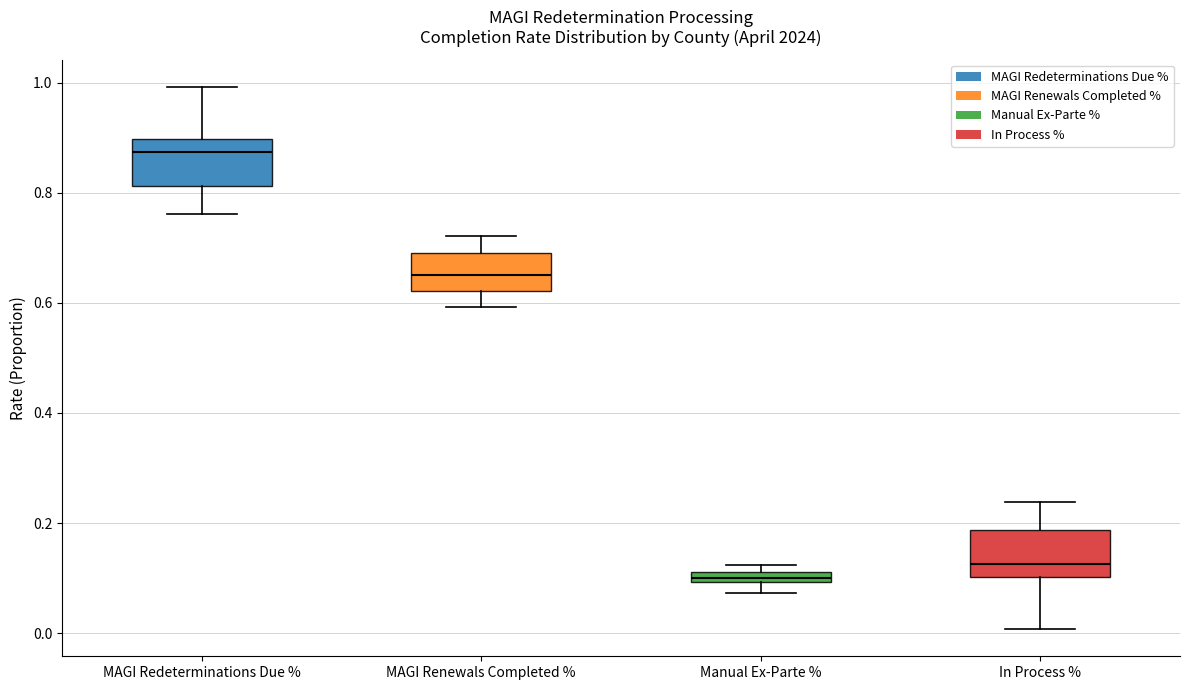

Which box's median line is the highest?

MAGI Redeterminations Due %